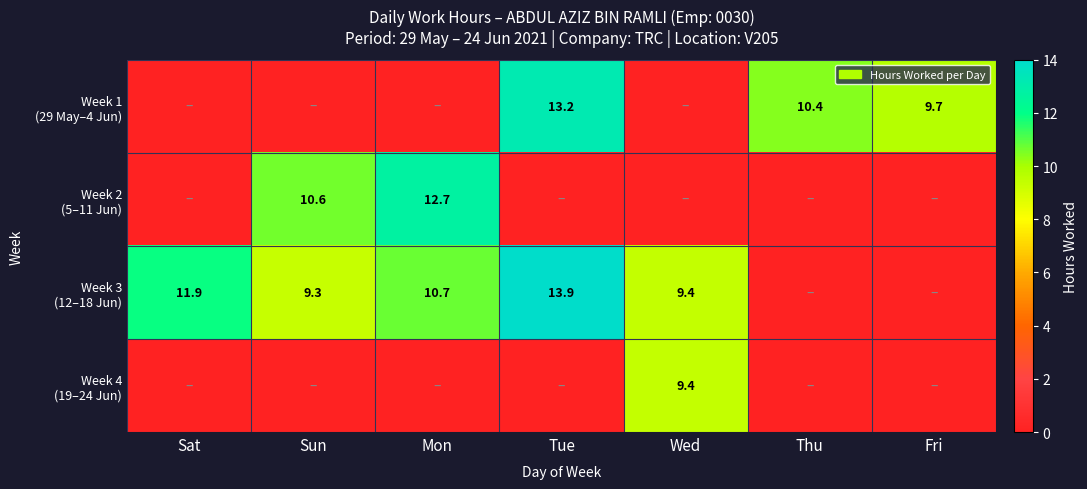

Rank the series by their maximum value, from highest to lowest.

Week 3 (12–18 Jun), Week 1 (29 May–4 Jun), Week 2 (5–11 Jun), Week 4 (19–24 Jun)